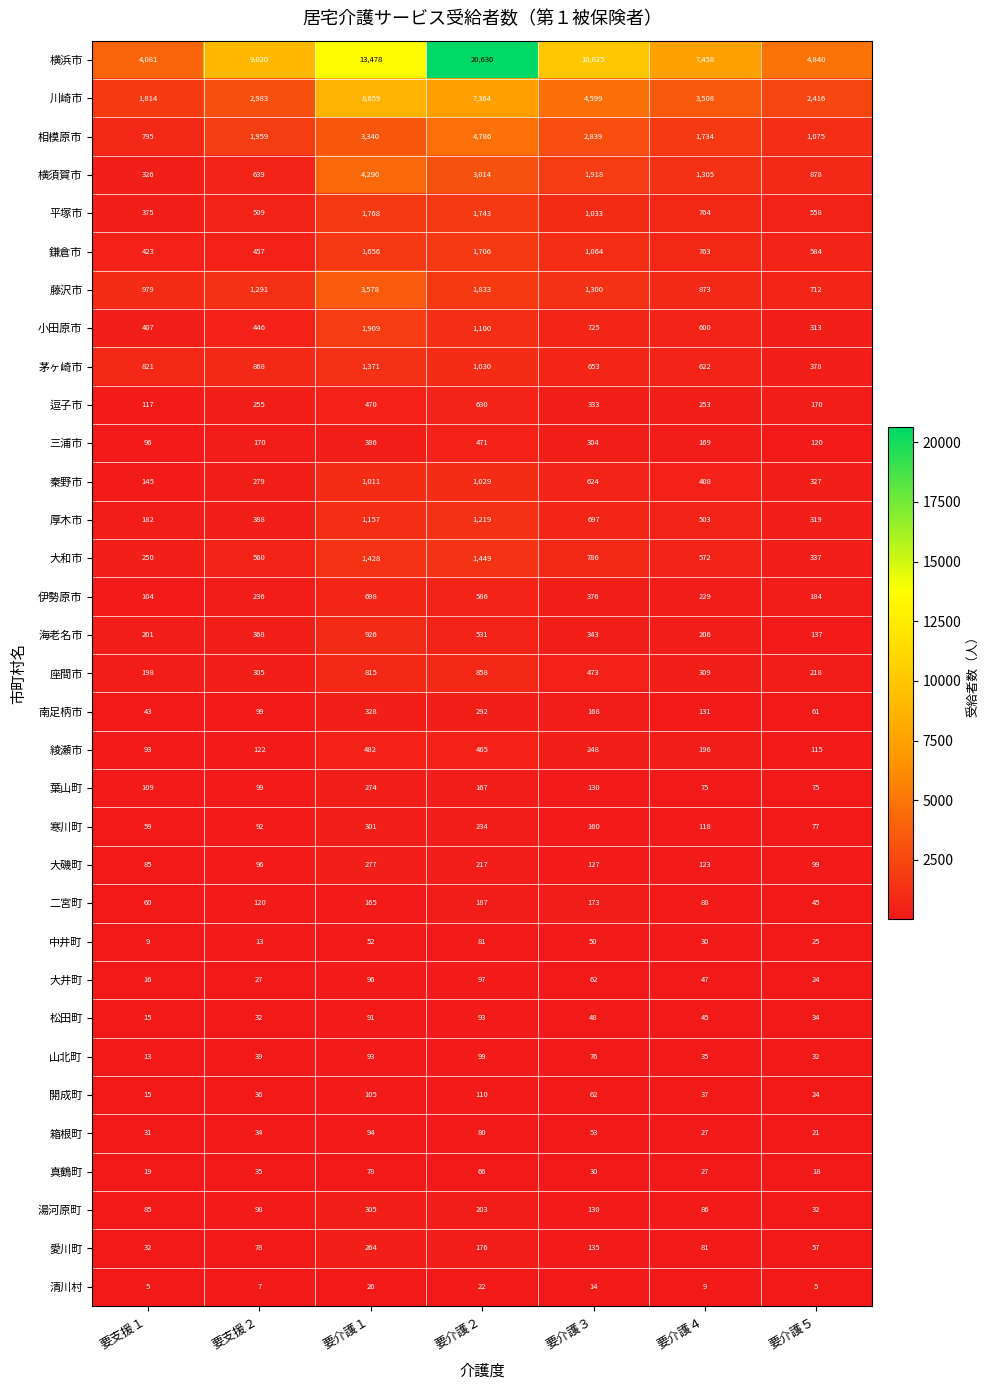

What is the sum of the 中井町 values at 要介護３ and 要介護５?

75